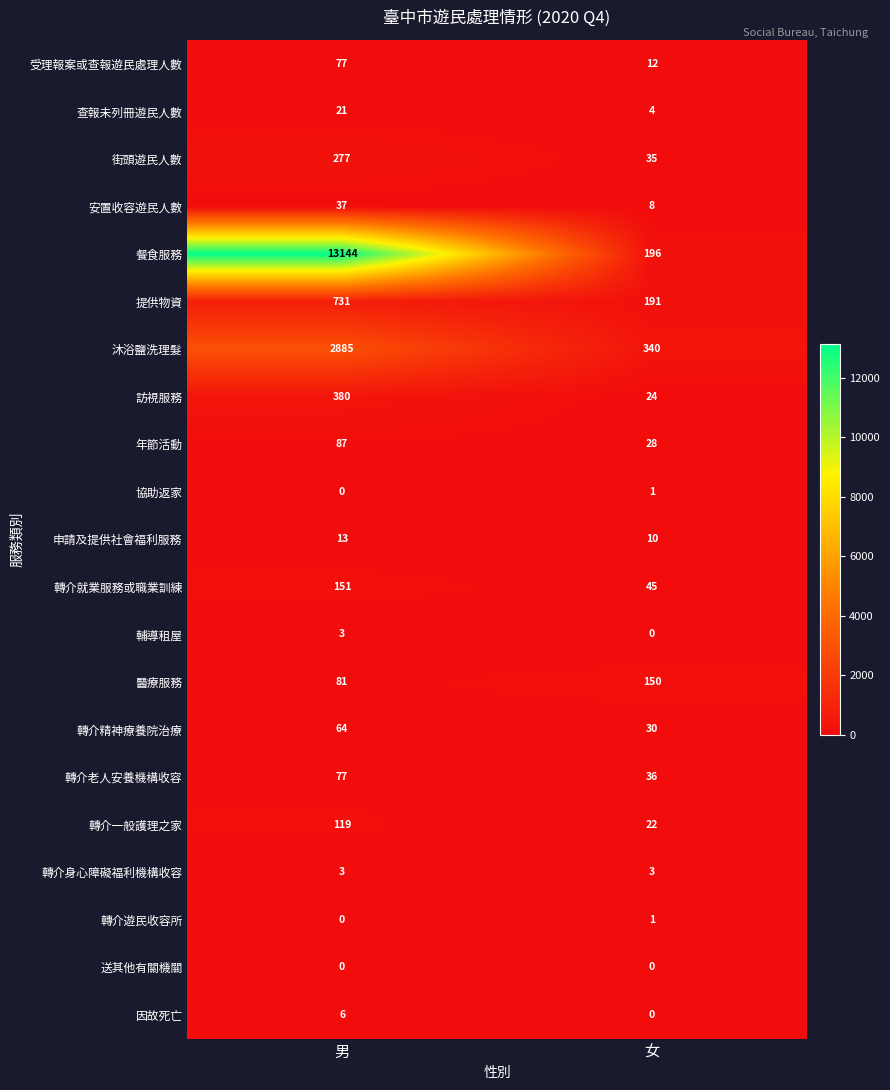

Which series has the widest spread of values?

餐食服務